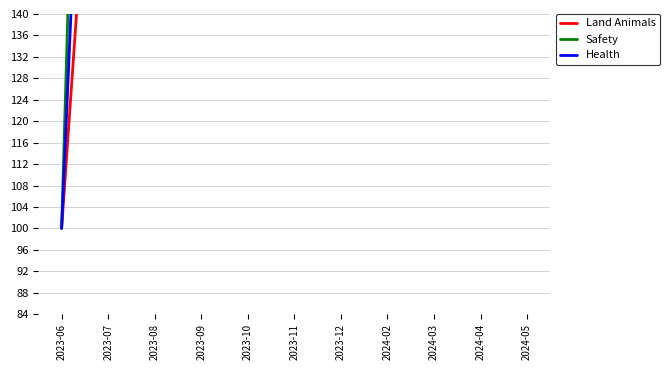

What is the average value of the Land Animals series?

600